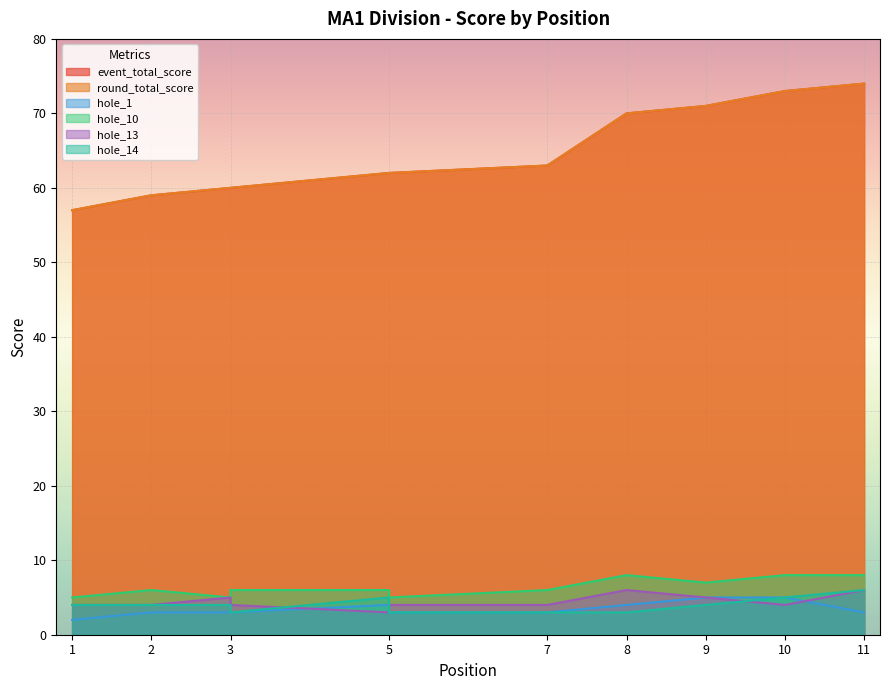

Rank the series at 3 from highest to lowest value.

event_total_score, round_total_score, hole_10, hole_13, hole_14, hole_1